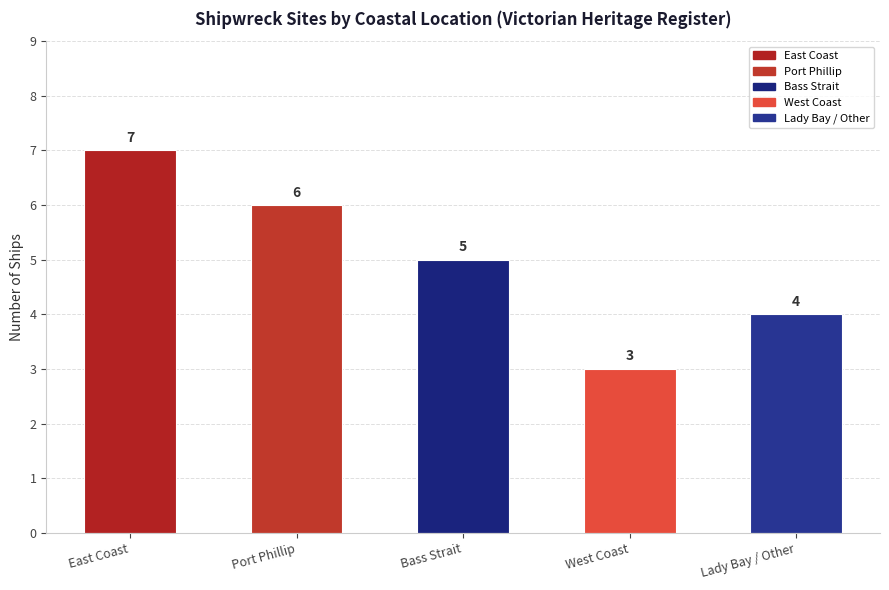

How many categories are shown in the chart?

5